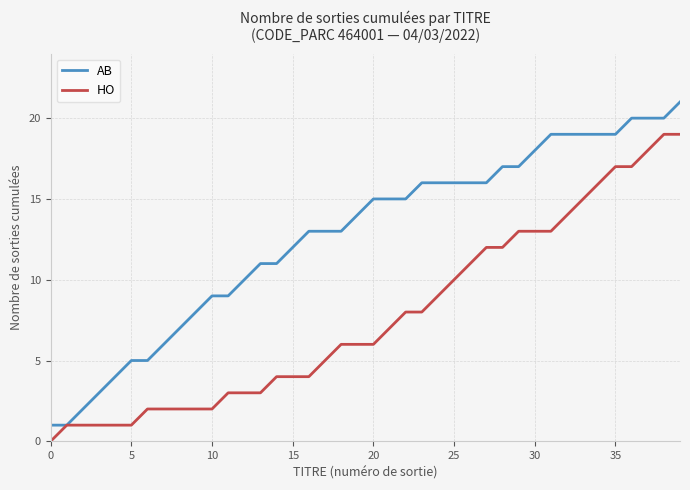

What is the maximum value shown in the chart?

21